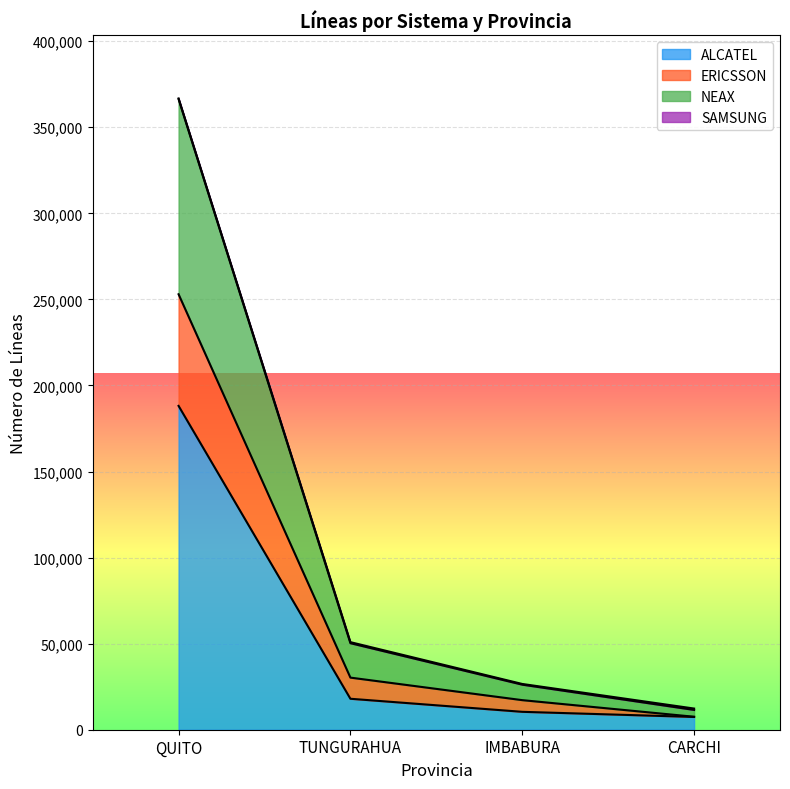

True or false: NEAX has a value of 139857 at QUITO.

False